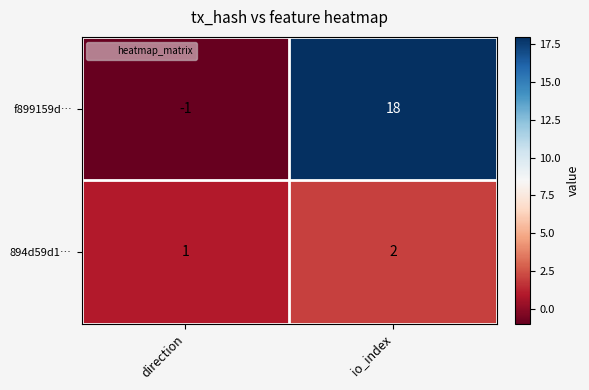

Is it true that f899159d… equals -1 at direction?

True